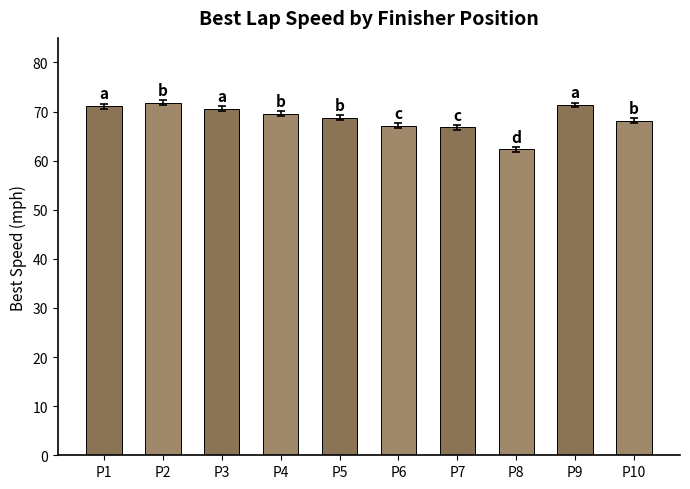

The value at P3 is 37.2. True or false?

False